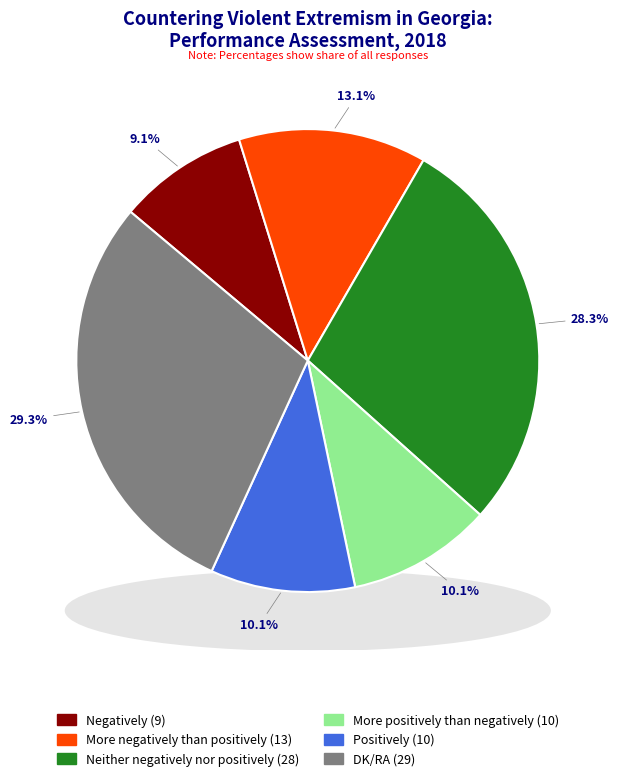

What percentage is the Neither negatively nor positively slice, to the nearest percent?

28%